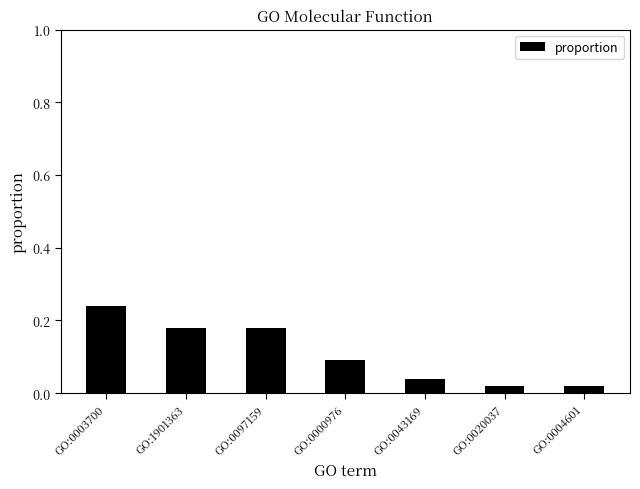

What is the change in value from GO:0097159 to GO:0043169?

-0.1